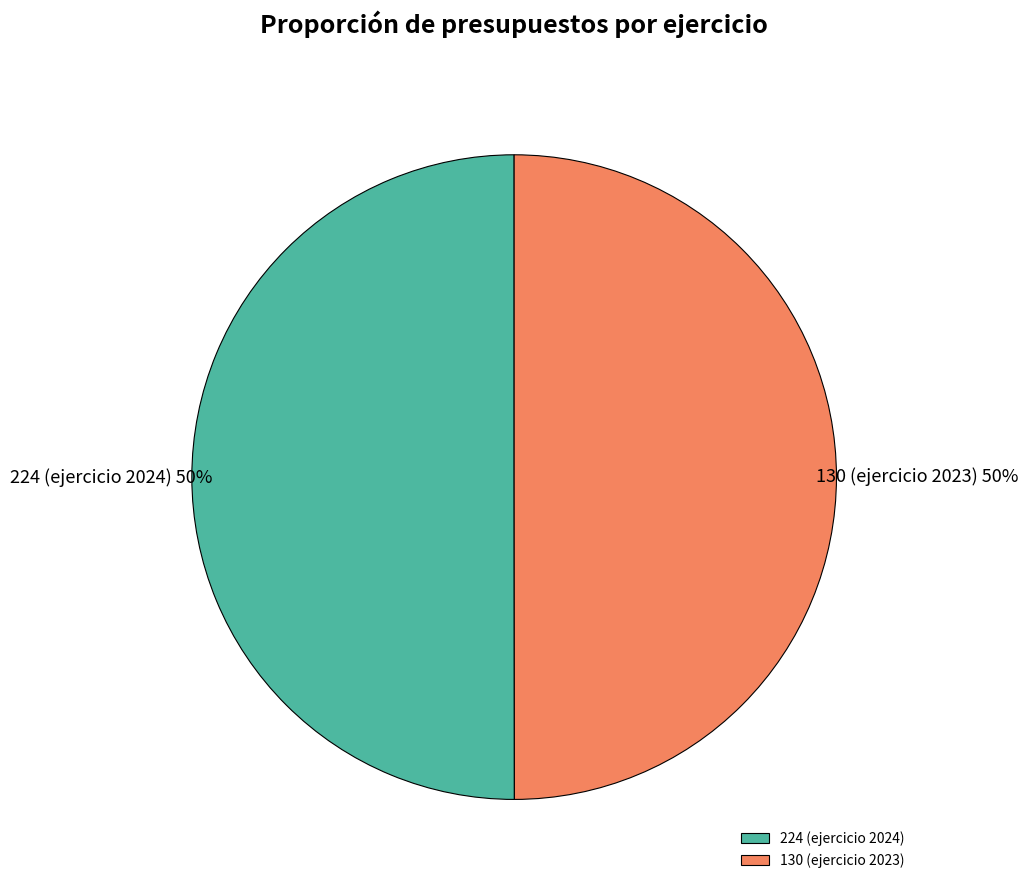

Do 224 (ejercicio 2024) and 130 (ejercicio 2023) together represent more than half of the pie?

Yes